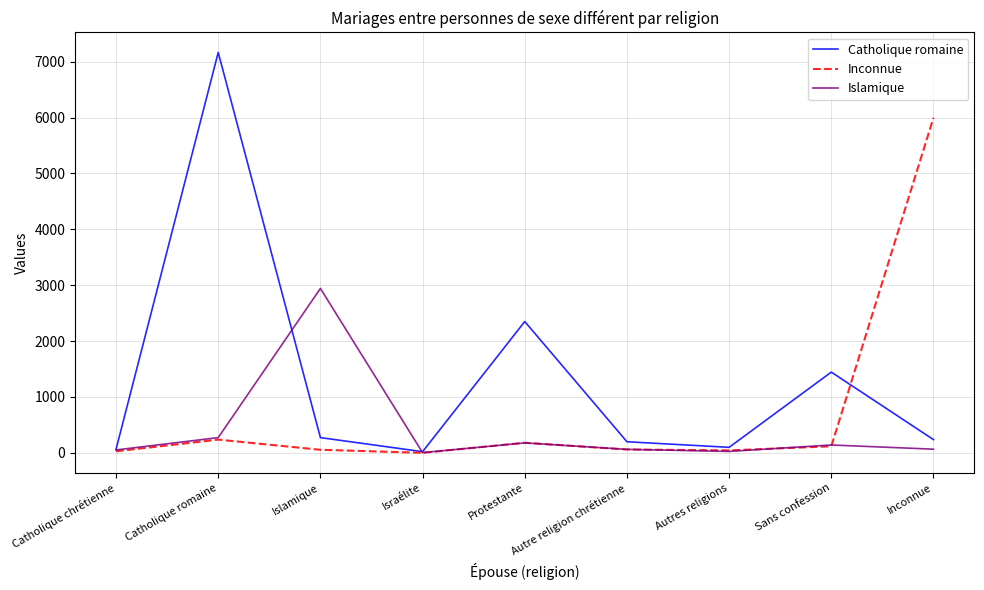

Which series has the largest total across all categories?

Catholique romaine